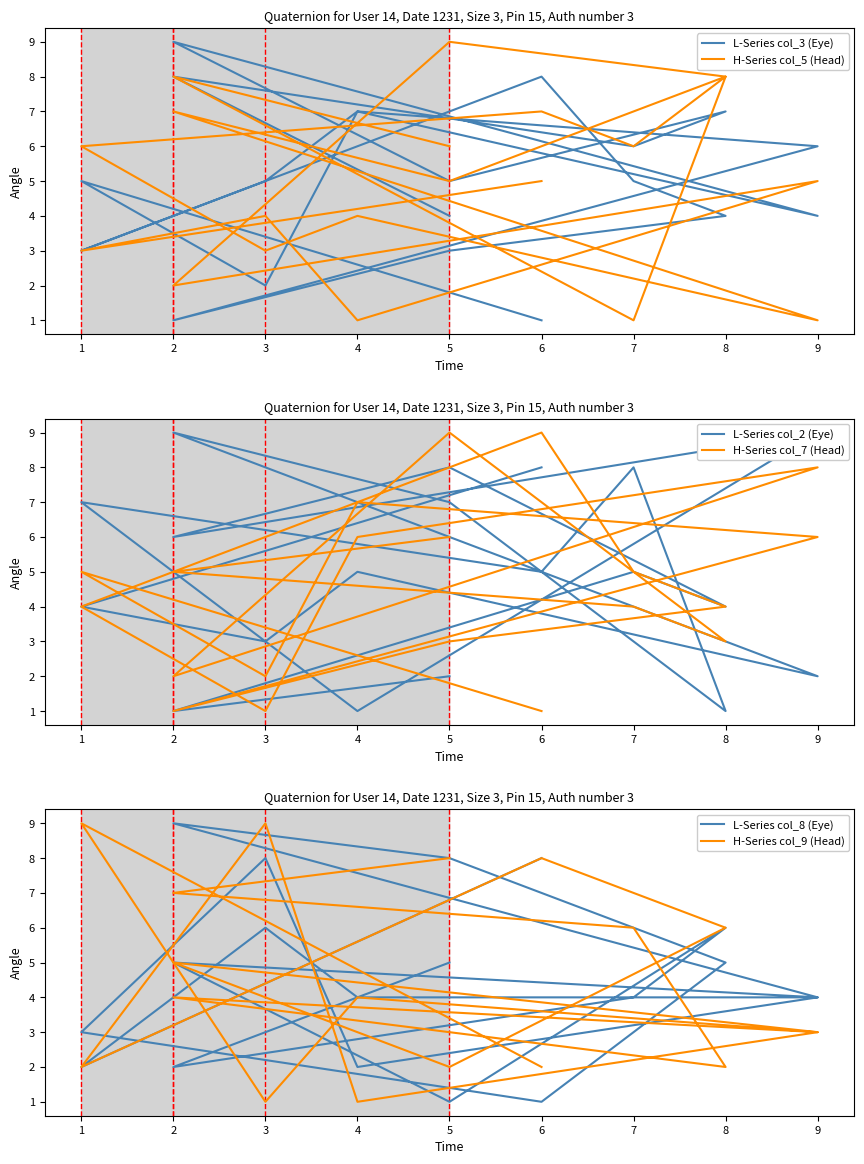

What is the difference between the maximum and minimum values in the L-Series col_8 (Eye) series?

8